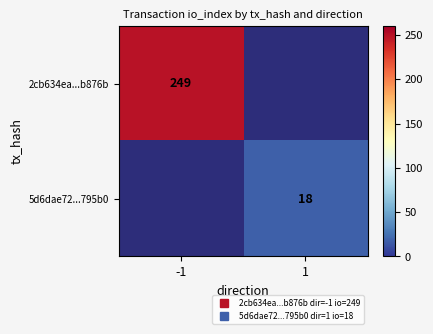

How many data points does each series have?

2